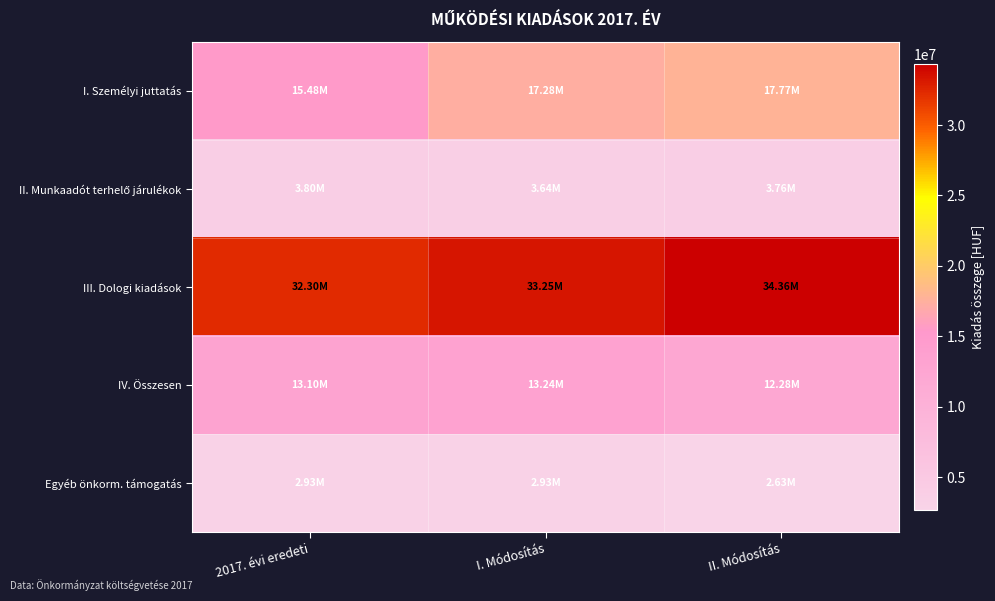

What is the spread (max minus min) of values at II. Módosítás?

31725503